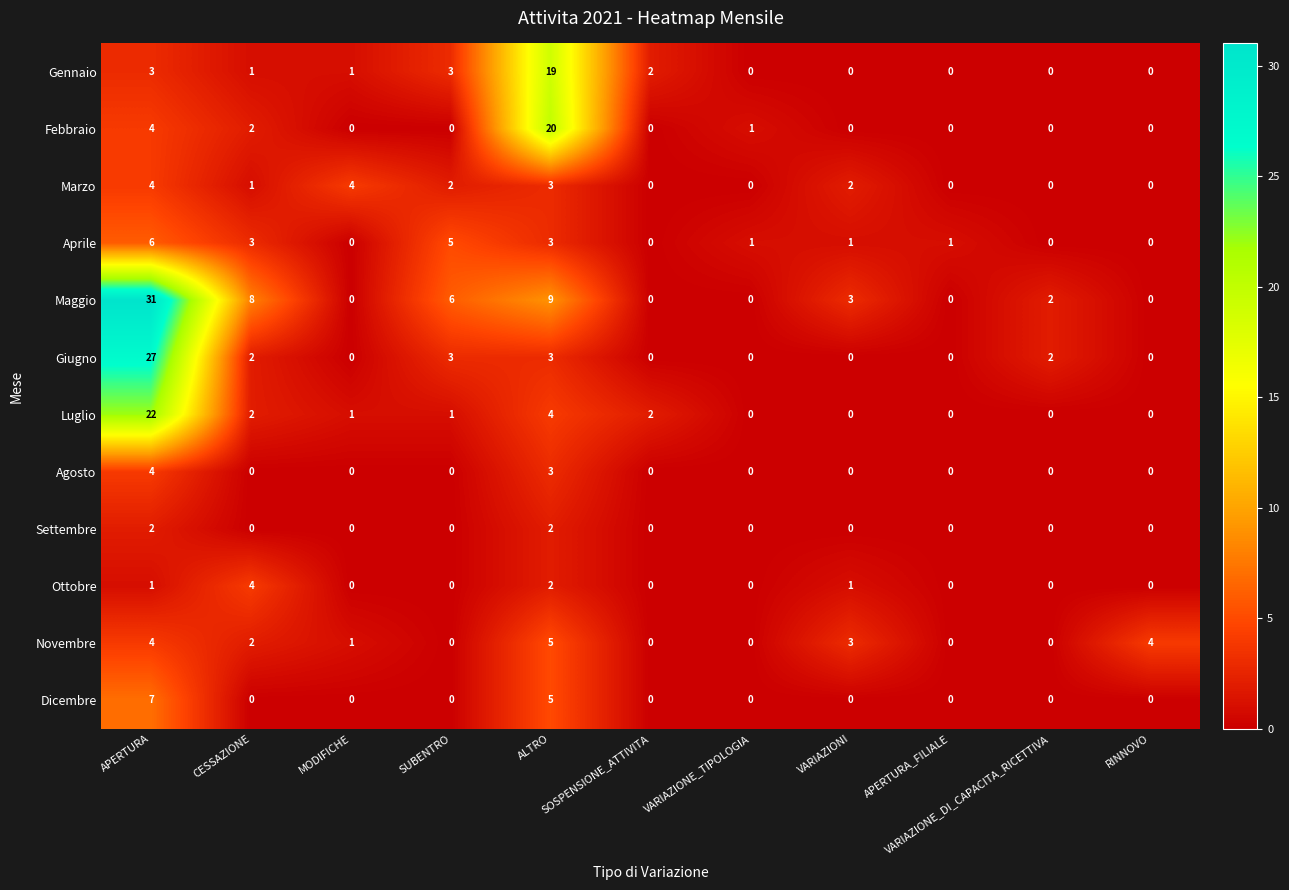

What is the maximum value for Giugno?

27